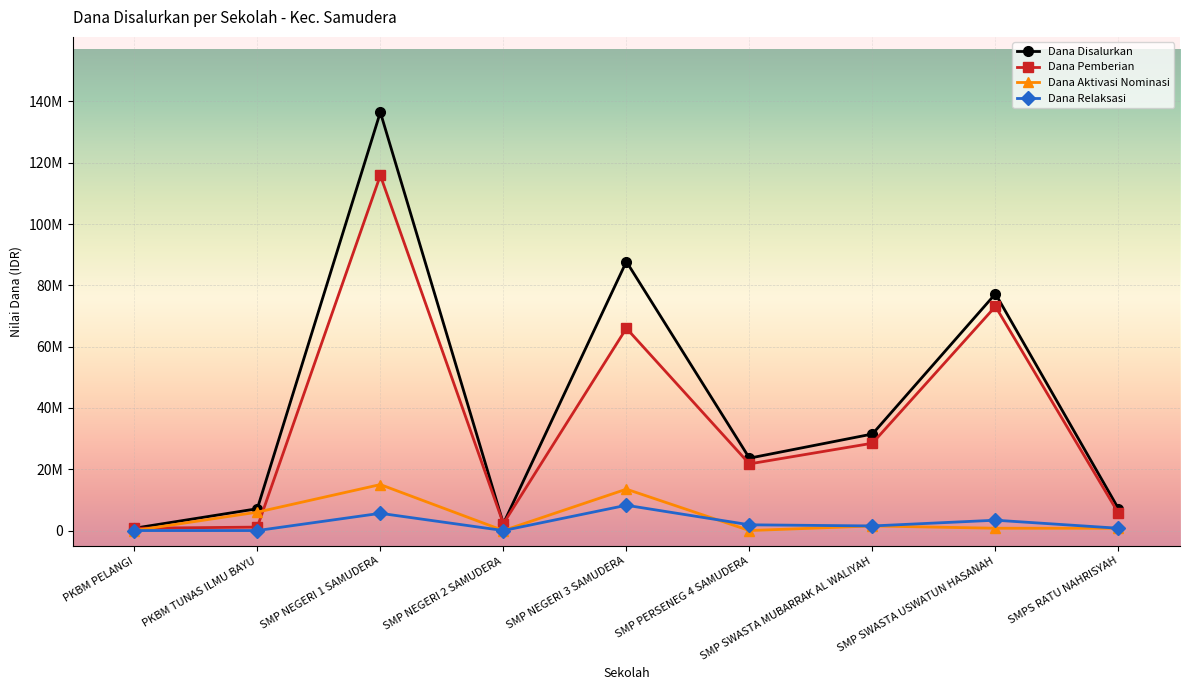

Which series changed the most between PKBM PELANGI and SMP PERSENEG 4 SAMUDERA?

Dana Disalurkan